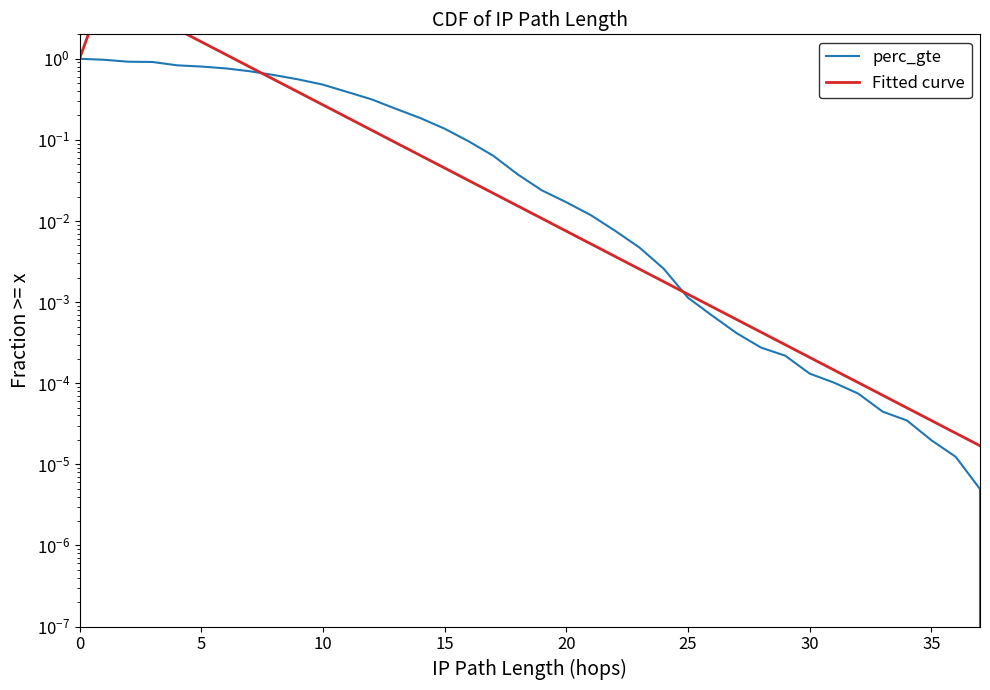

The Fitted curve series shows 0.0 at 19. True or false?

False